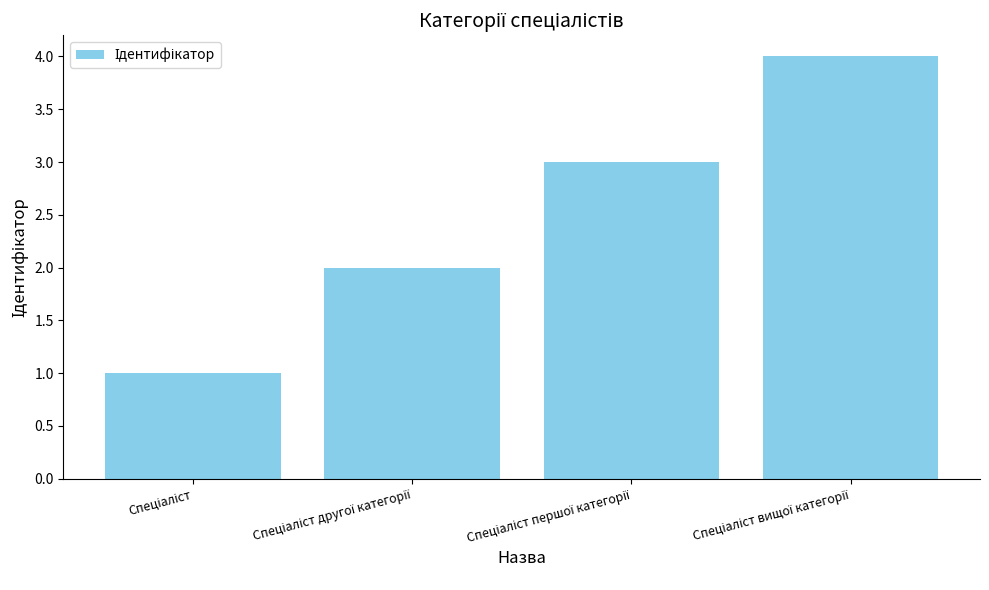

What is the sum of all values?

10